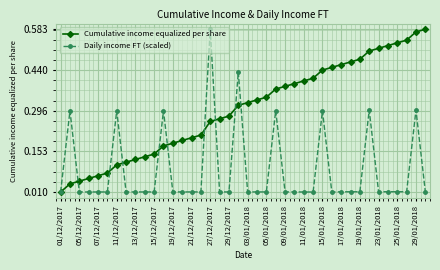

List the series in order of their overall mean, highest first.

Cumulative income equalized per share, Daily income FT (scaled)